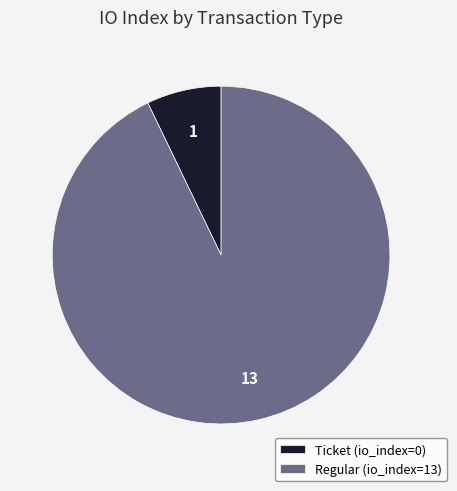

Which slice represents more than half of the pie?

Regular (io_index=13)